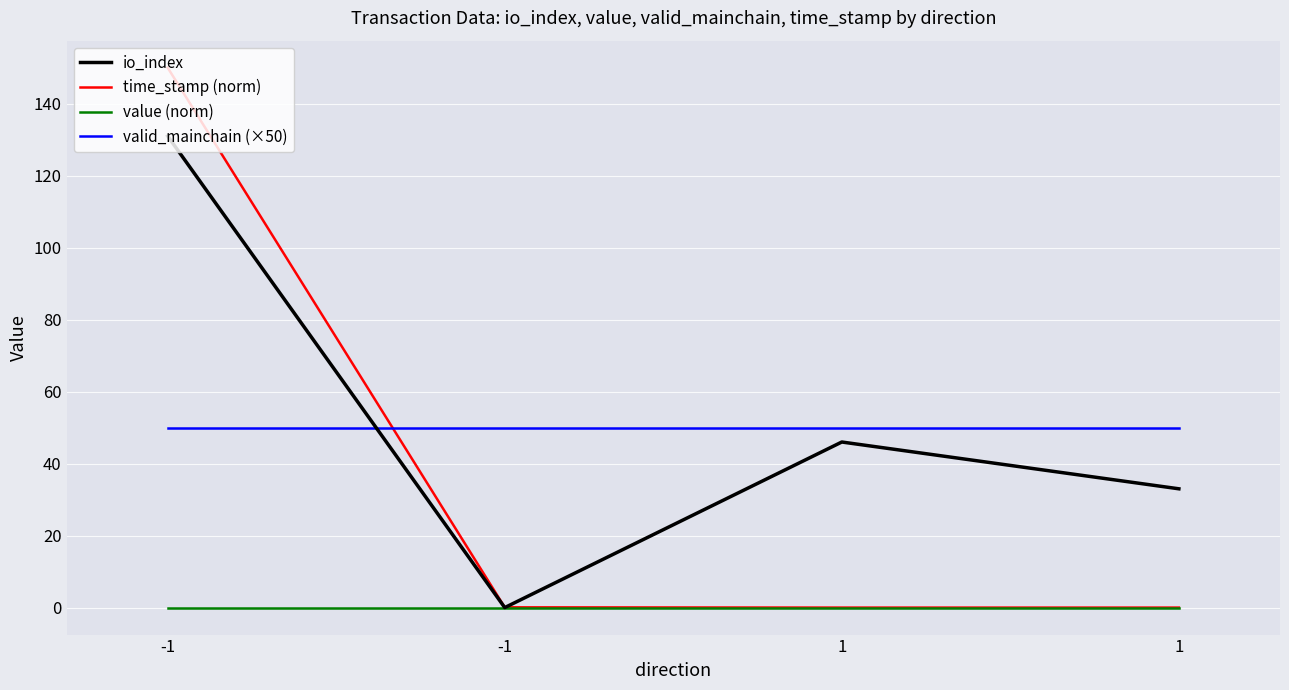

What are all the series names shown in the legend?

io_index, time_stamp (norm), value (norm), valid_mainchain (×50)